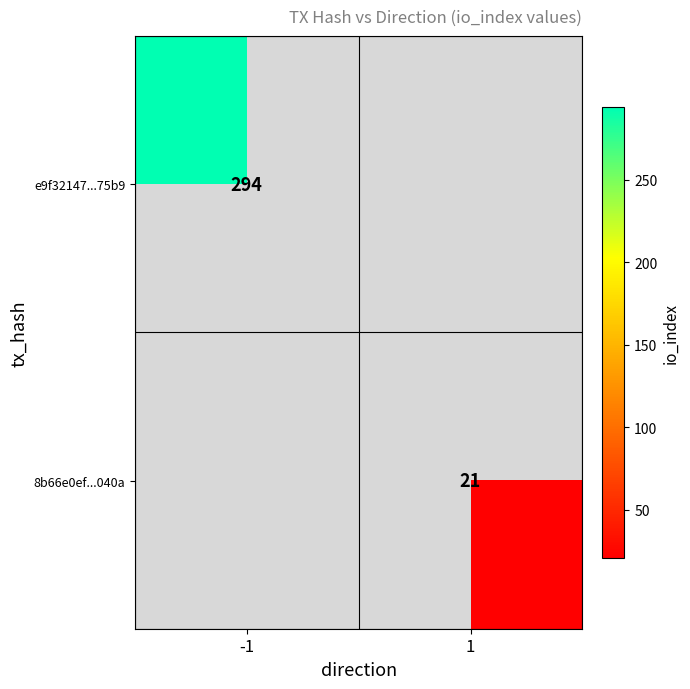

At which category does the chart reach its minimum across all series?

1